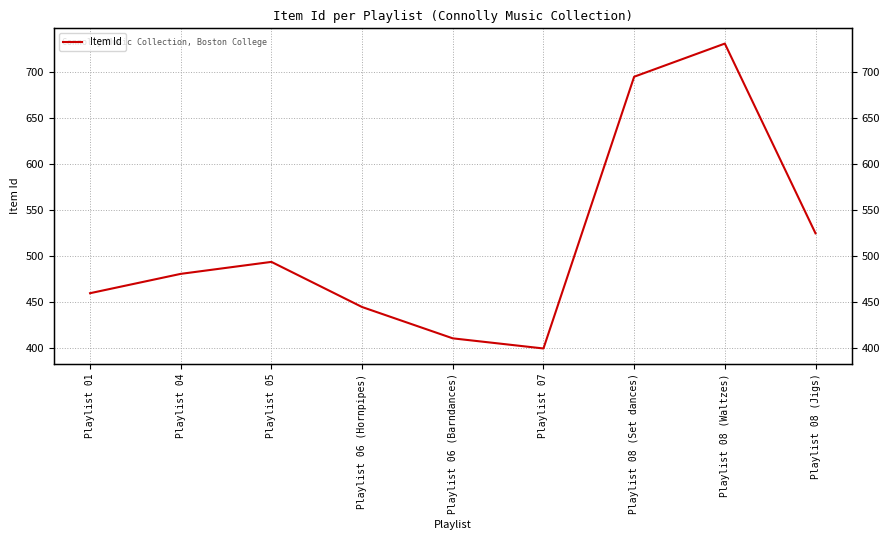

How many points are higher than both their immediate neighbors (excluding endpoints)?

2